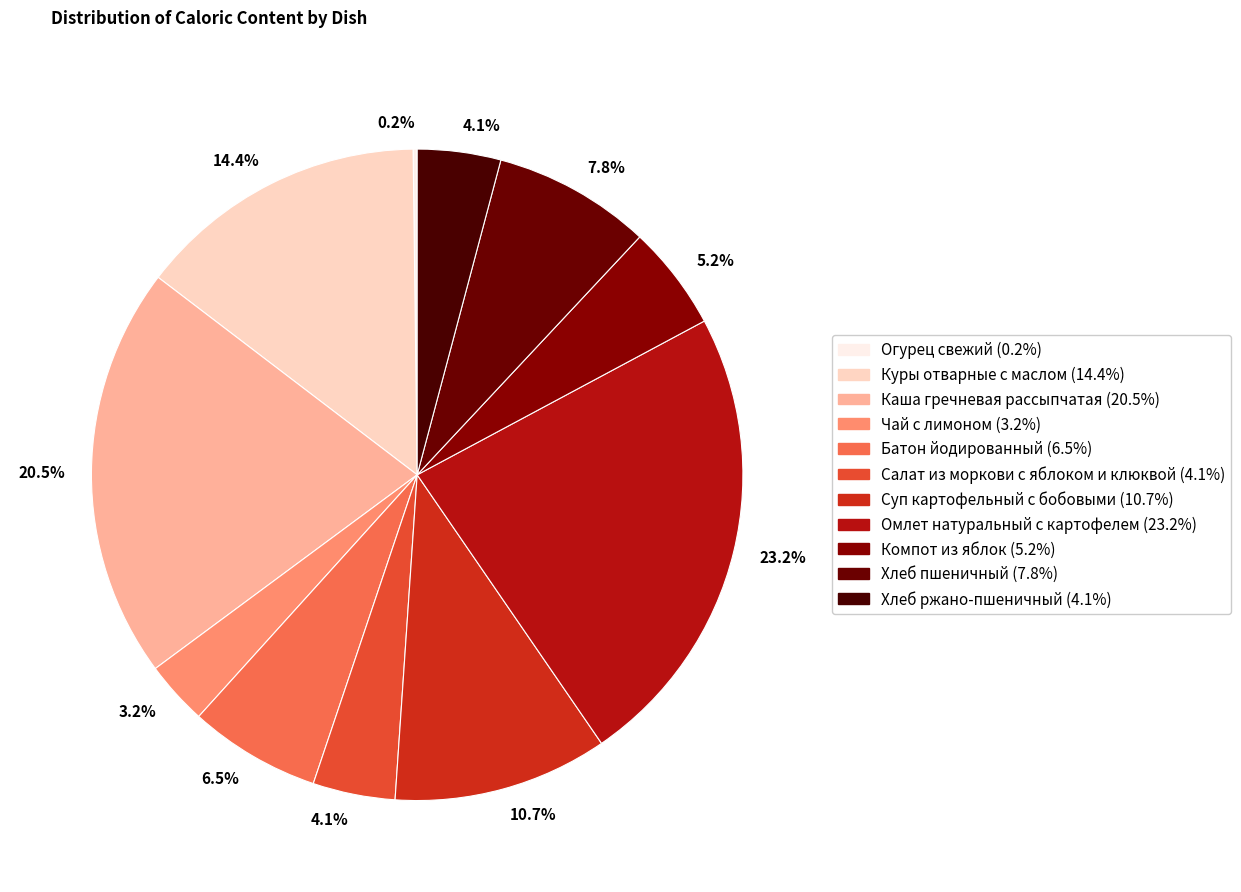

Count the number of slices in the pie.

11